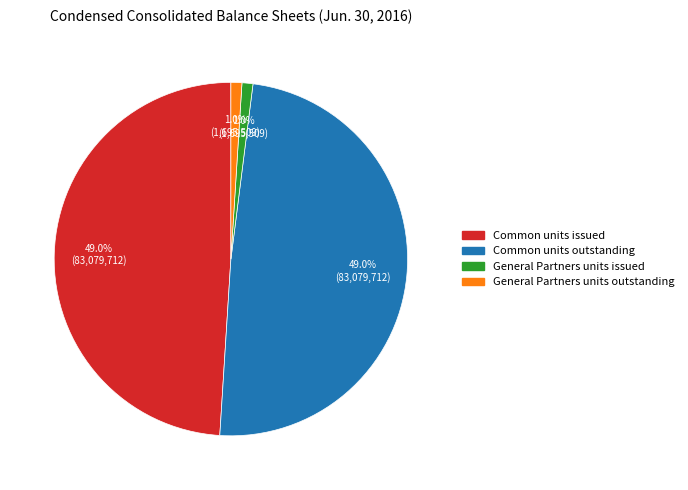

What portion of the pie excludes Common units issued?

51.0%